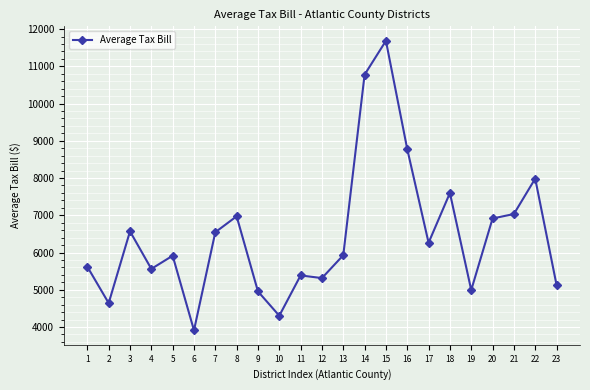

What is the difference between the values at 7 and 18?

1054.1